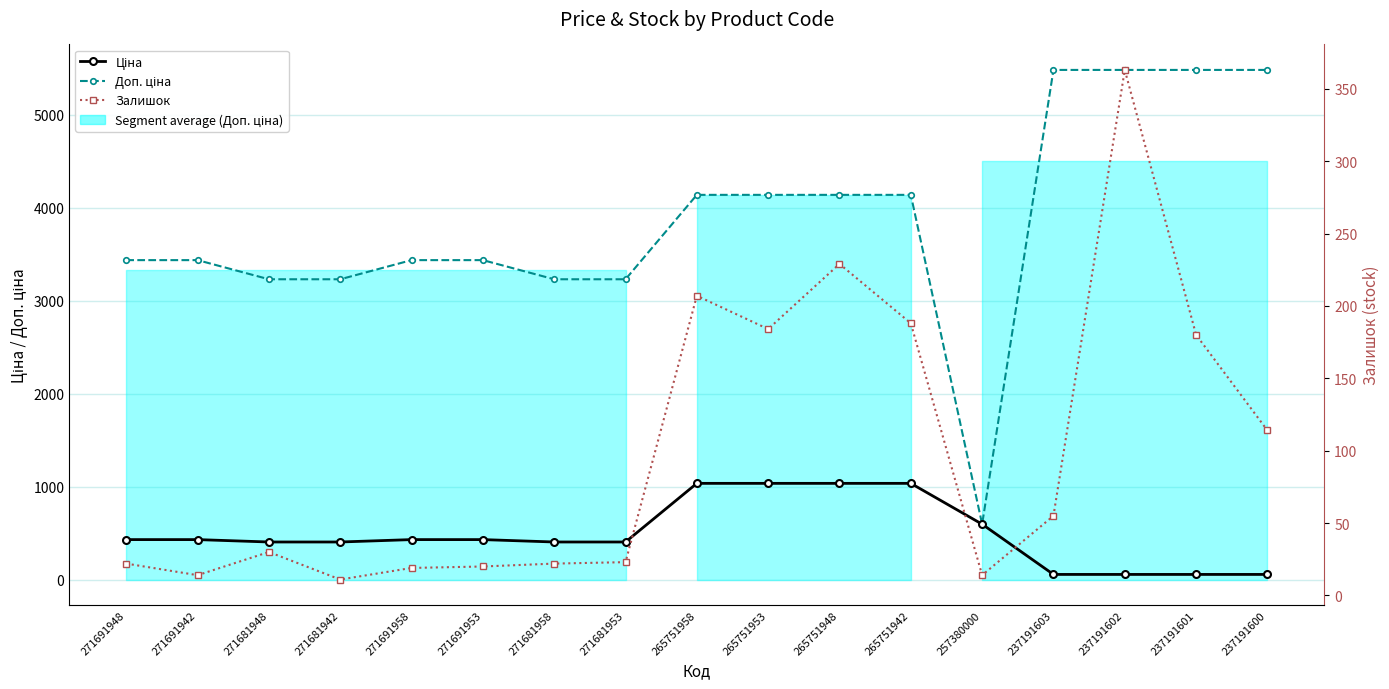

True or false: Доп. ціна and Ціна intersect in this chart.

False